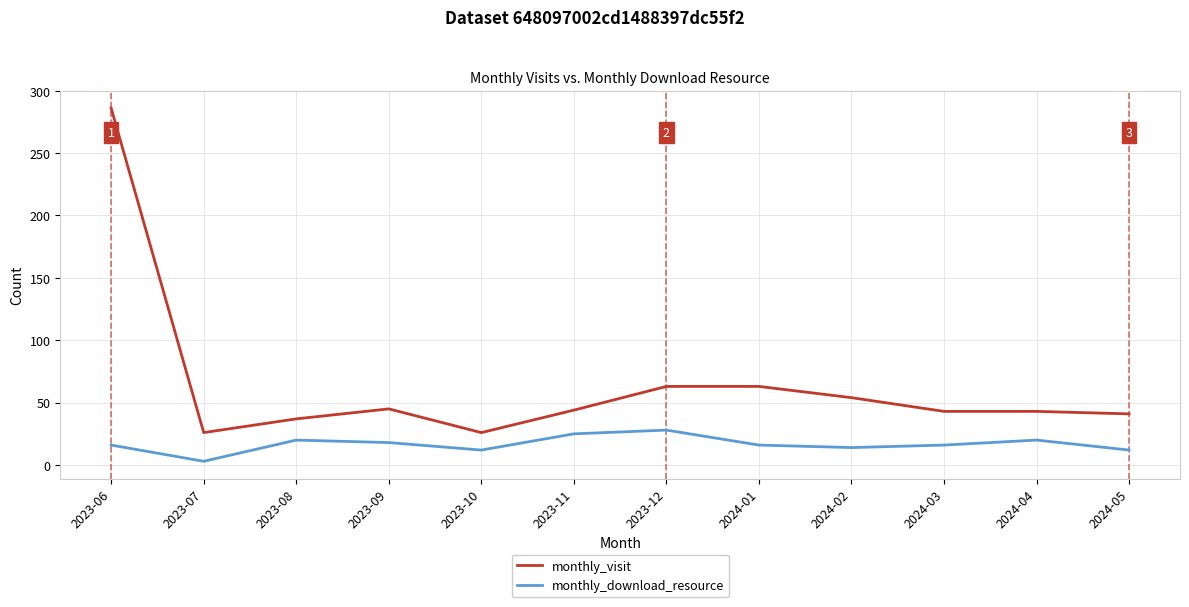

The value of monthly_visit at 2023-09 is 45. True or false?

True